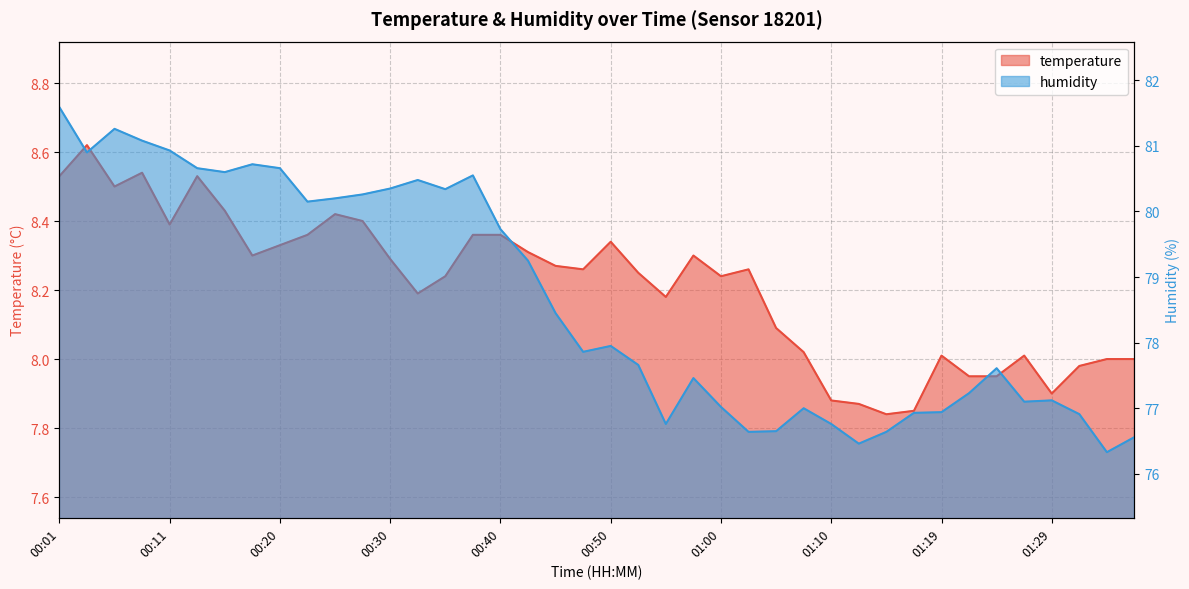

Rank the series at 00:50 from highest to lowest value.

humidity, temperature